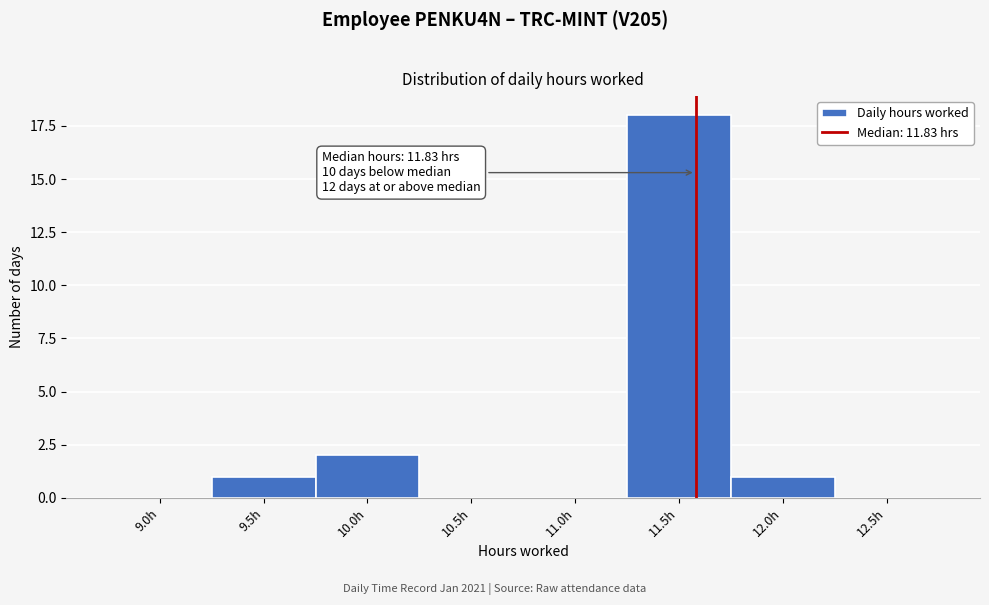

Reading left to right, list all the values displayed in this chart.

9.0h=0	9.5h=1	10.0h=2	10.5h=0	11.0h=0	11.5h=18	12.0h=1	12.5h=0